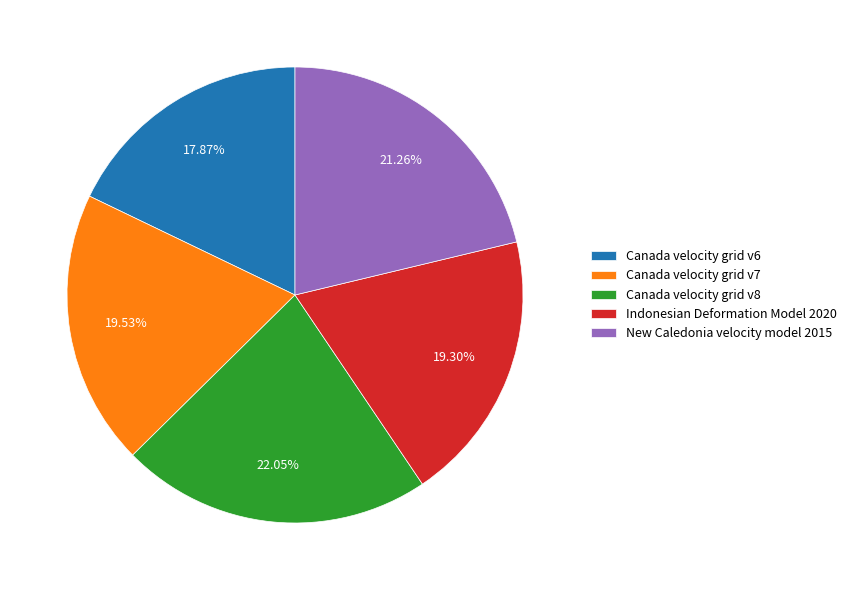

Is the sum of Canada velocity grid v6 and Indonesian Deformation Model 2020 greater than half?

No